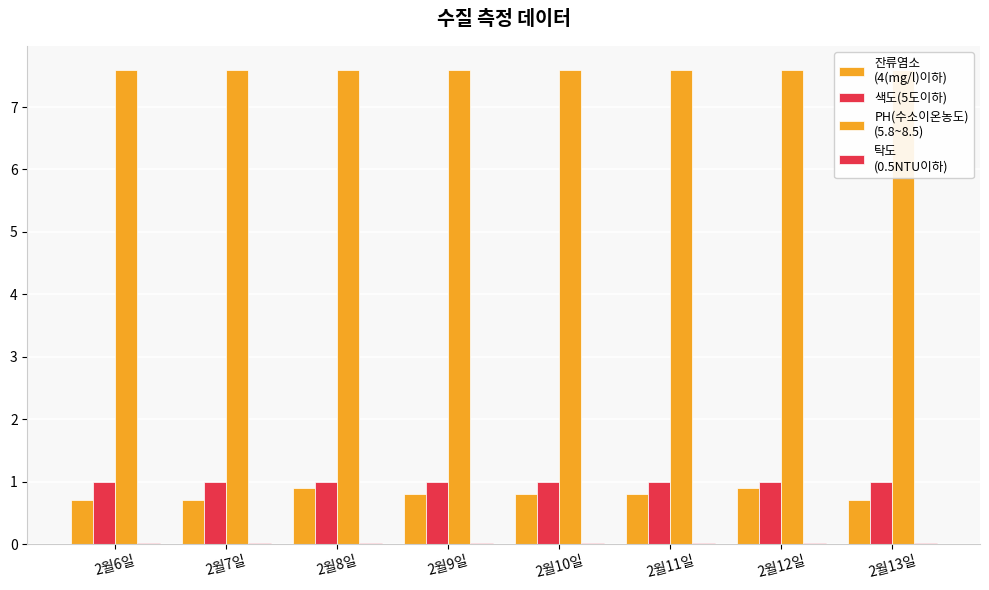

At which label does PH(수소이온농도)
(5.8~8.5) reach its peak?

2월6일